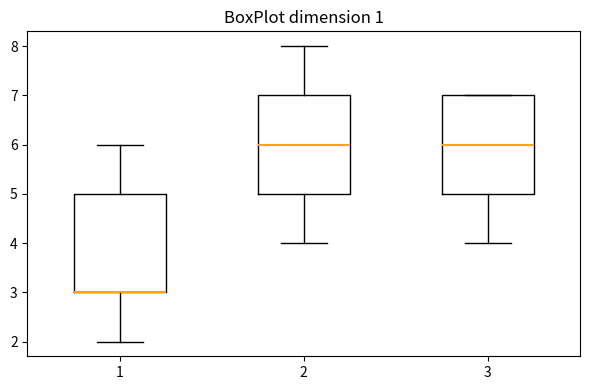

Where is the upper edge of the box at x = 3 on the y-axis? The values are not printed on the chart, so give them approximately, as read against the axis.

7